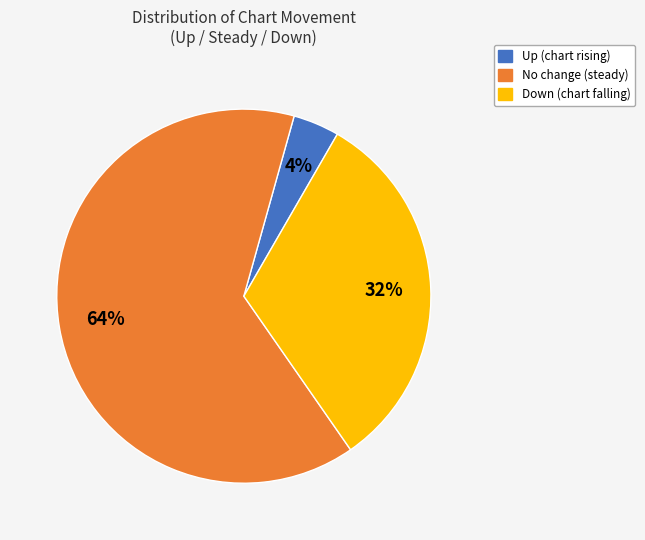

Is there a majority slice in this chart?

Yes